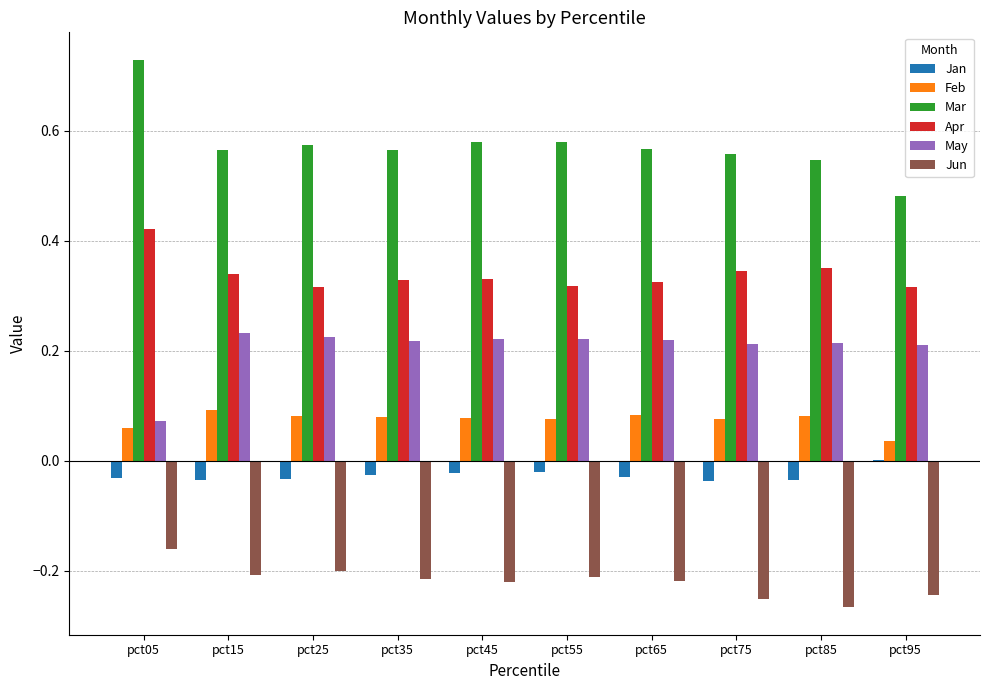

The value of Mar at pct85 is 0.8. True or false?

False